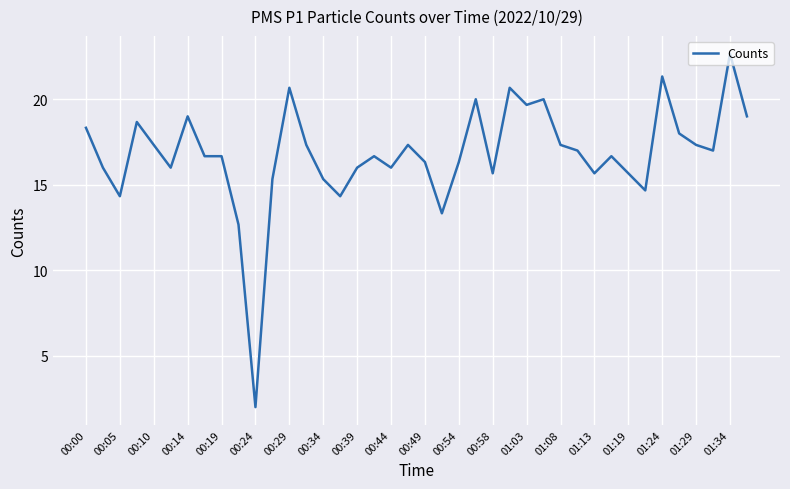

What is the difference between the maximum and minimum values?

20.7